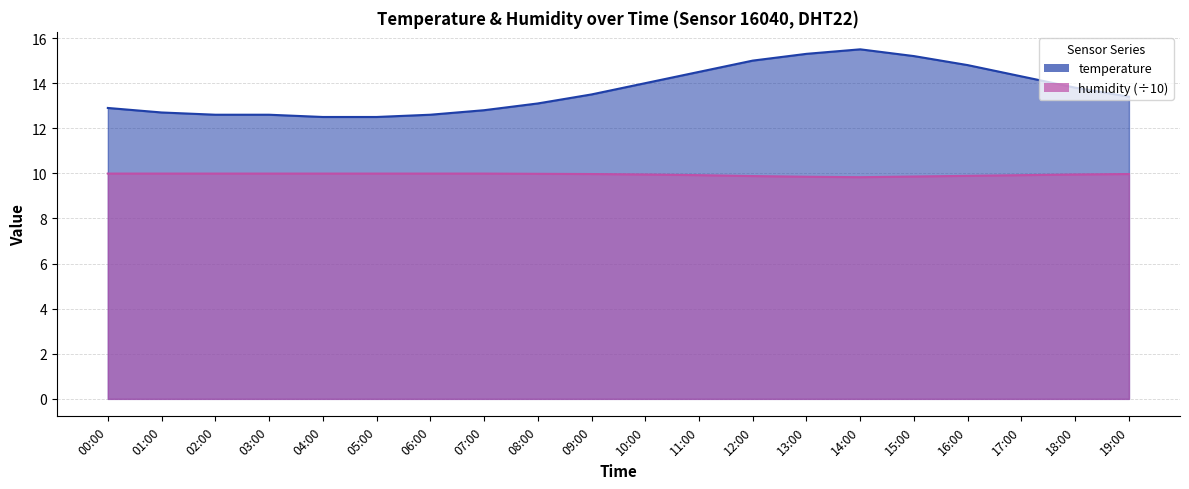

Reading right to left, what are all the values shown in this chart?

temperature: 13.4	13.8	14.3	14.8	15.2	15.5	15.3	15.0	14.5	14.0	13.5	13.1	12.8	12.6	12.5	12.5	12.6	12.6	12.7	12.9
humidity: 10.0	9.9	9.9	9.9	9.9	9.8	9.8	9.9	9.9	9.9	10.0	10.0	10.0	10.0	10.0	10.0	10.0	10.0	10.0	10.0